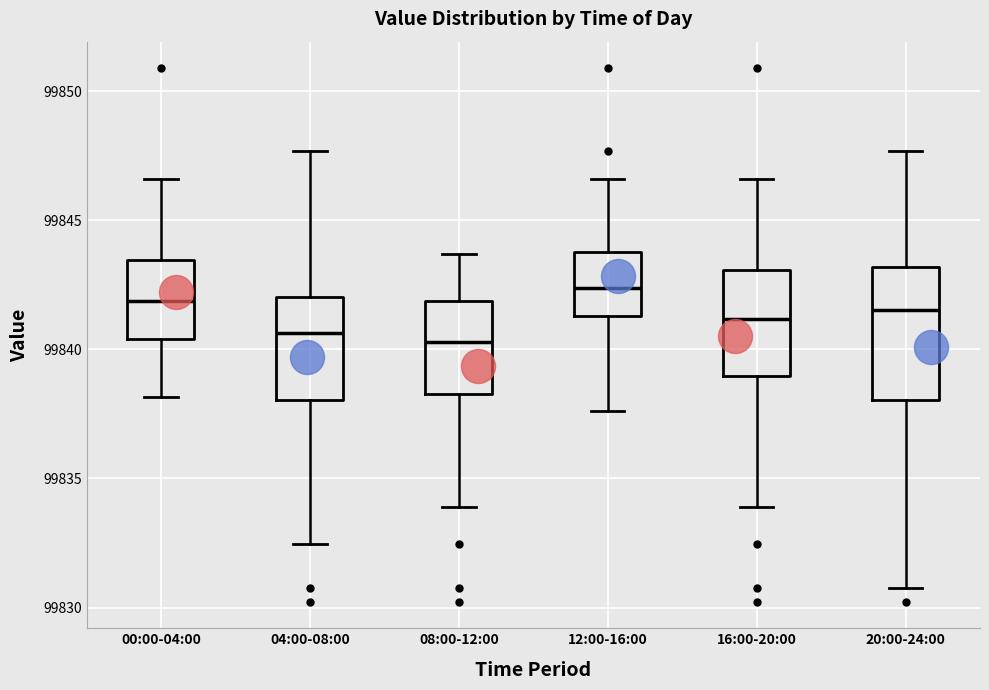

Reading left to right, transcribe this box plot: for each box, give where its median line is, the range the box spans, and where its two whiskers end, as read against the y-axis. The values are not printed on the chart, so give them approximately, as read against the axis.

00:00-04:00: median 99842.0, box 99840.5 to 99843.5, whiskers 99838.0 to 99846.5
04:00-08:00: median 99840.5, box 99838.0 to 99842.0, whiskers 99832.5 to 99847.5
08:00-12:00: median 99840.5, box 99838.5 to 99842.0, whiskers 99834.0 to 99843.5
12:00-16:00: median 99842.5, box 99841.5 to 99844.0, whiskers 99837.5 to 99846.5
16:00-20:00: median 99841.0, box 99839.0 to 99843.0, whiskers 99834.0 to 99846.5
20:00-24:00: median 99841.5, box 99838.0 to 99843.0, whiskers 99831.0 to 99847.5